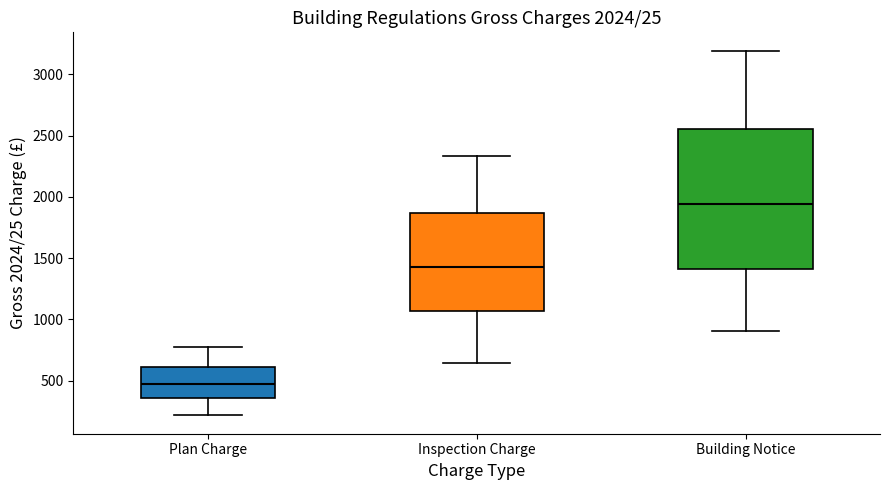

Which box has the lowest median line?

Plan Charge